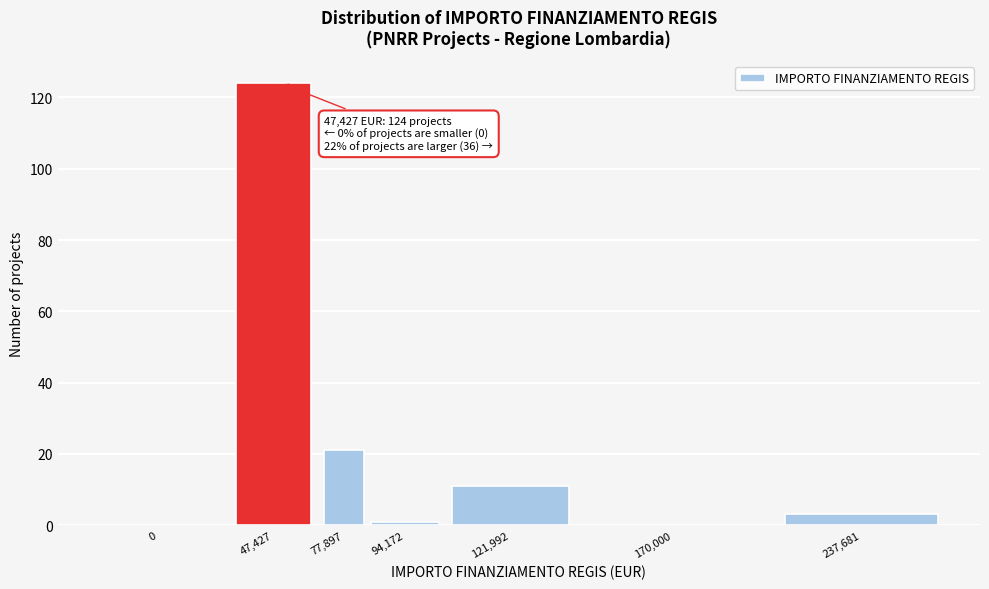

Reading left to right, what are all the values shown in this chart?

0=0	47,427=124	77,897=21	94,172=1	121,992=11	170,000=0	237,681=3